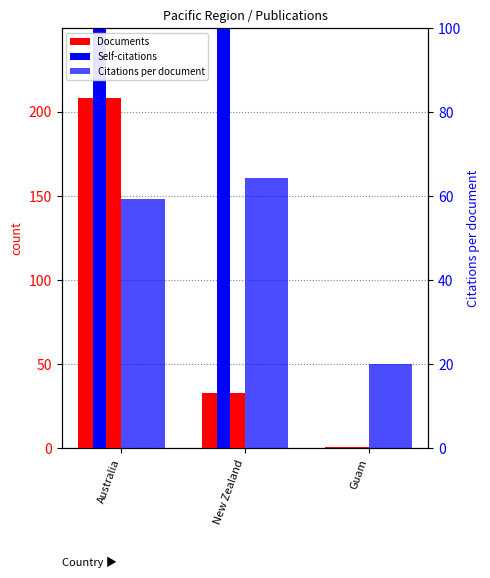

What value does the Documents series have at Australia?

208.0